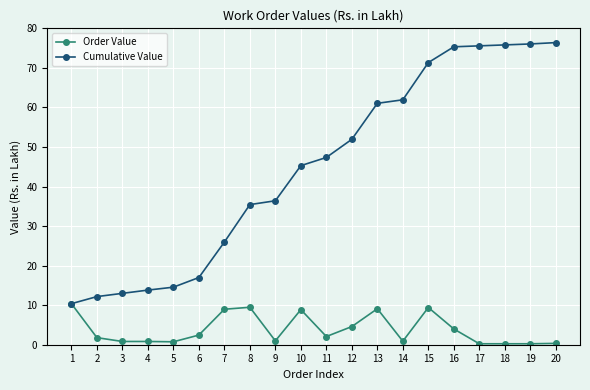

Count the number of categories in the chart.

20